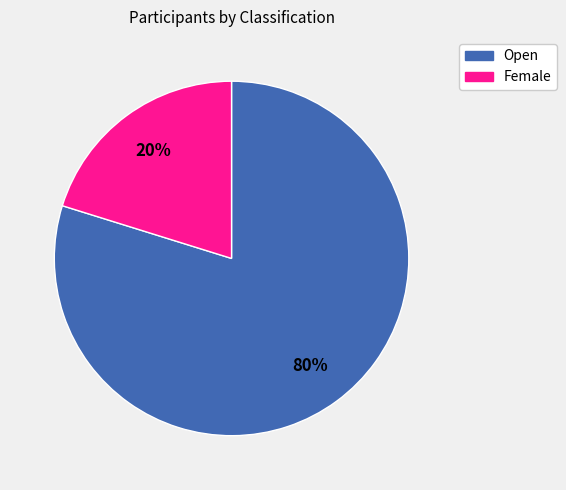

To the nearest percent, what percentage of the pie is Open?

80%